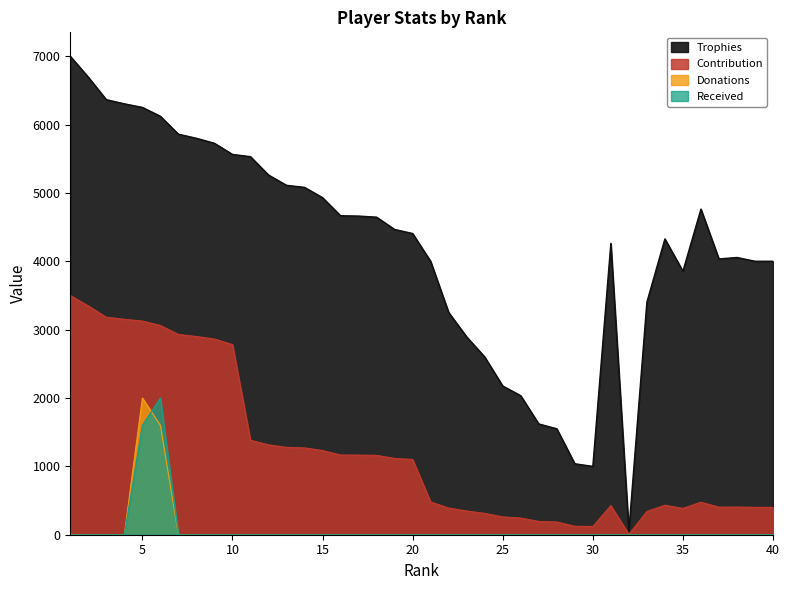

How many data points in Received are above 0?

2